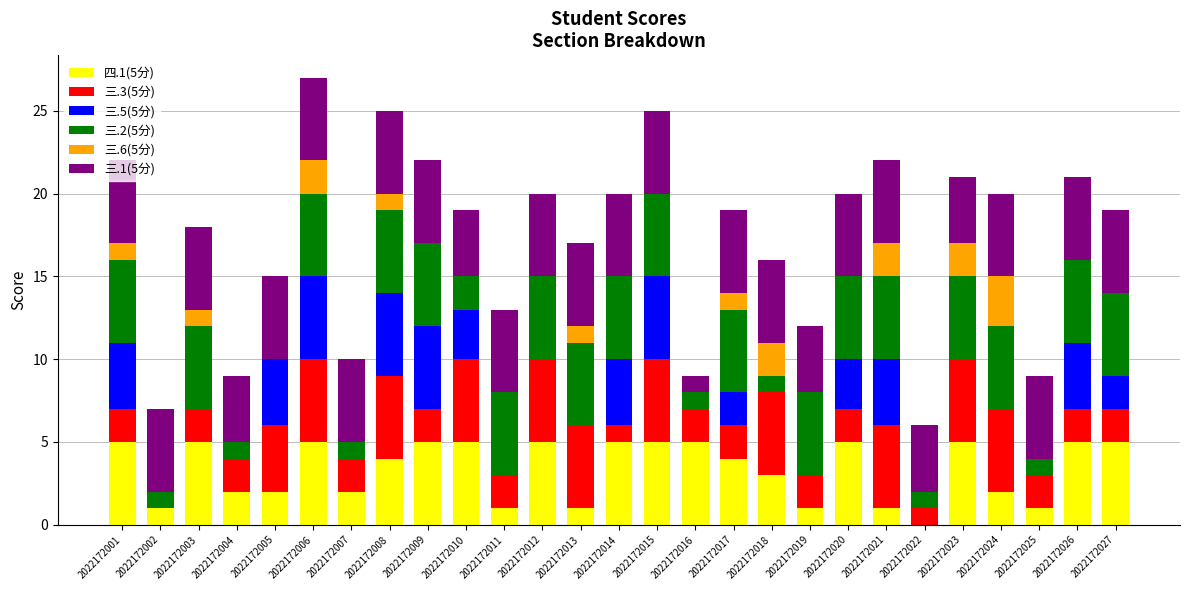

What is the total value across all series at 2022172012?

20